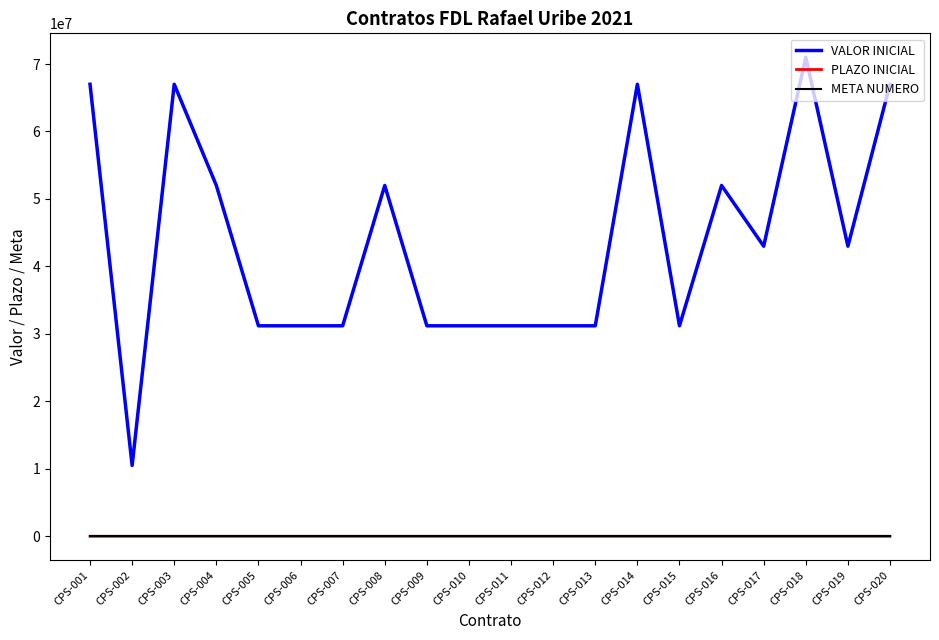

Which series has the widest spread of values?

VALOR INICIAL